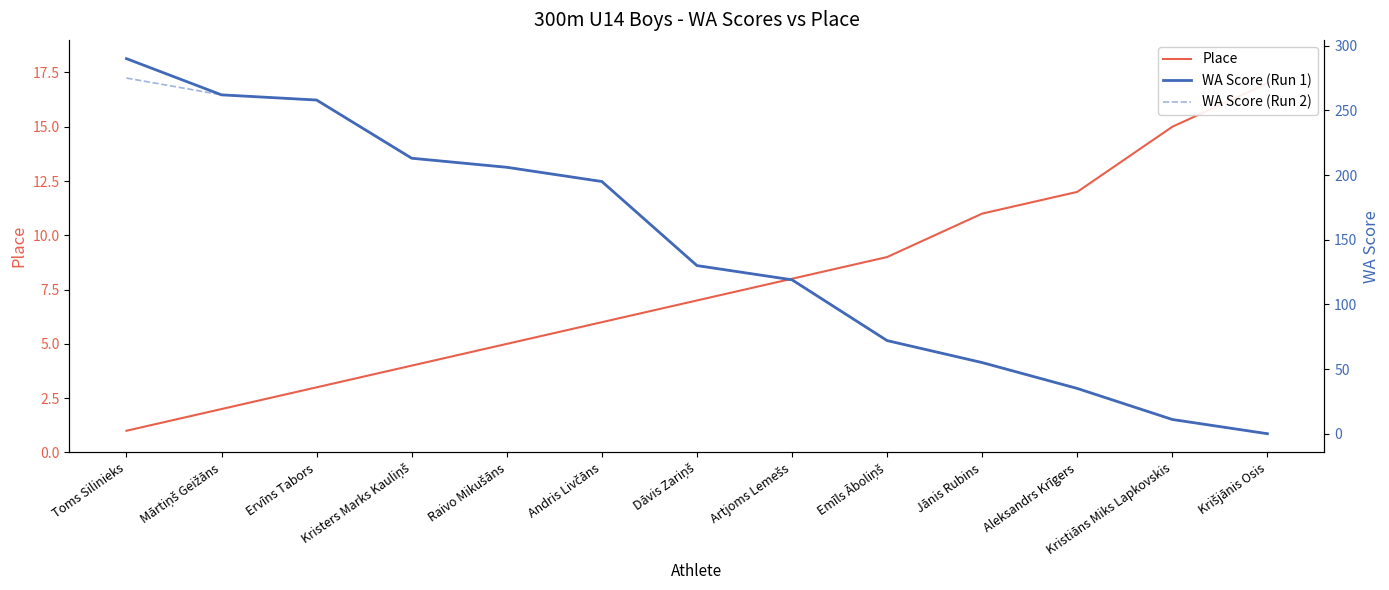

Reading left to right, what are all the values shown in this chart?

Place: 1	2	3	4	5	6	7	8	9	11	12	15	17
WA Score (Run 1): 290	262	258	213	206	195	130	119	72	55	35	11	0
WA Score (Run 2): 275	262	258	213	206	195	130	119	72	55	35	11	0